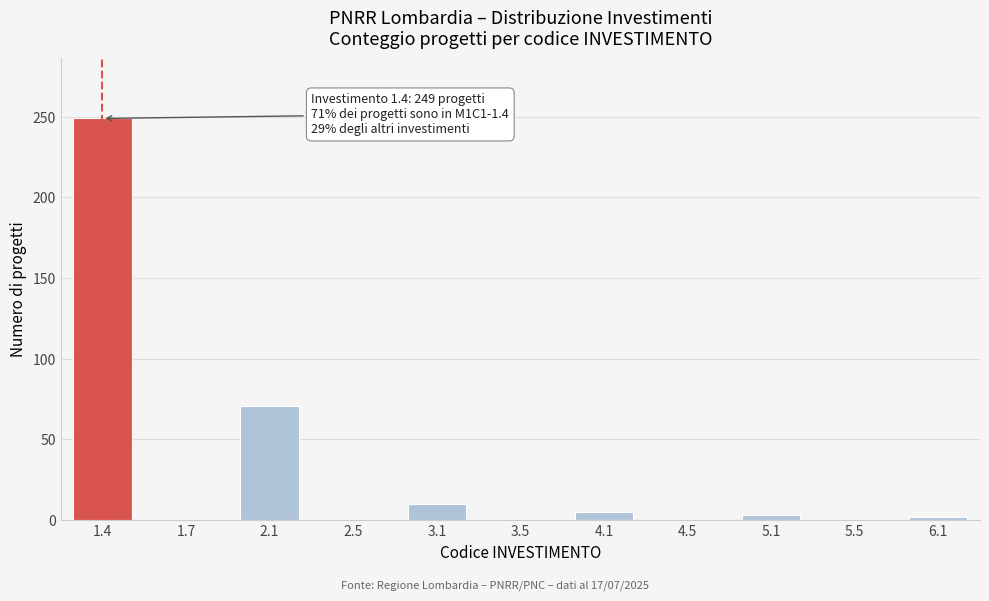

The value at 2.5 is -140. True or false?

False